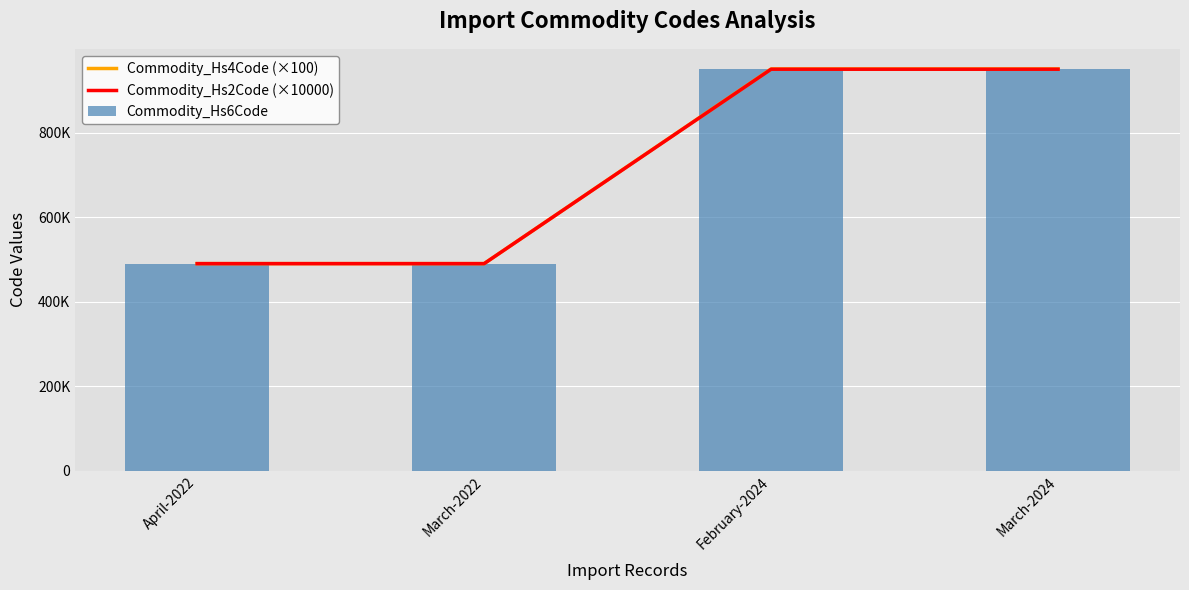

List the labels in order of Commodity_Hs4Code (×100) value, largest first.

February-2024, March-2024, April-2022, March-2022